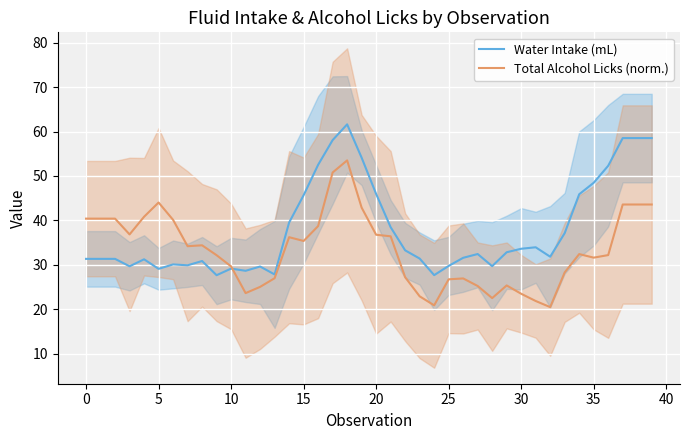

How many intersections are there between Total Alcohol Licks (norm.) and Water Intake (mL)?

1